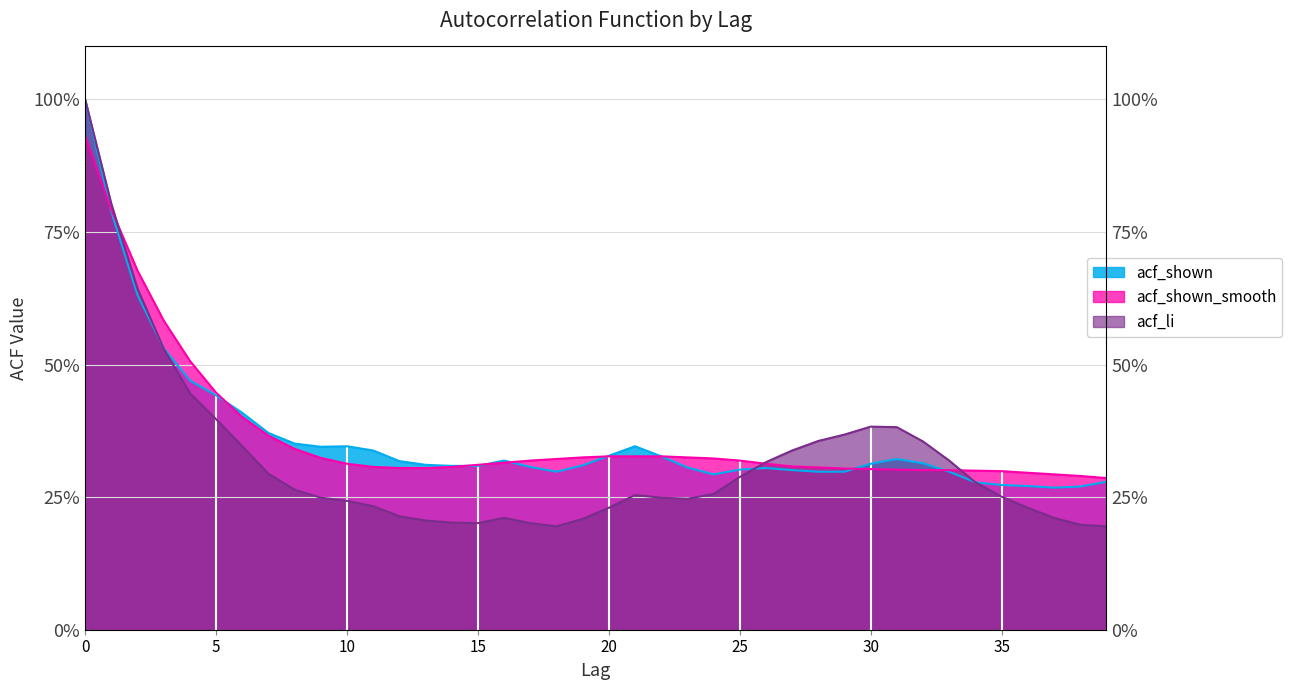

Which series changed the most between 14 and 16?

acf_shown